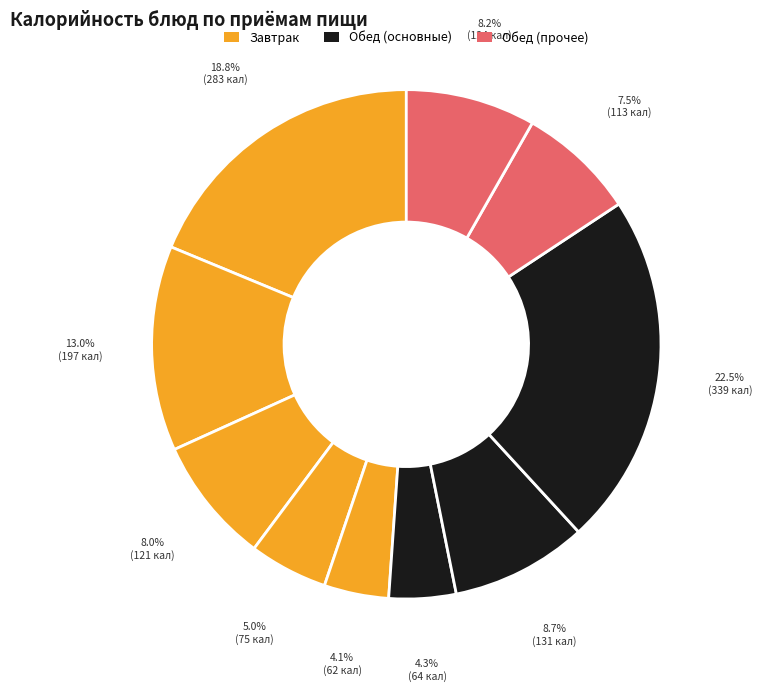

How many segments does this pie chart have?

10